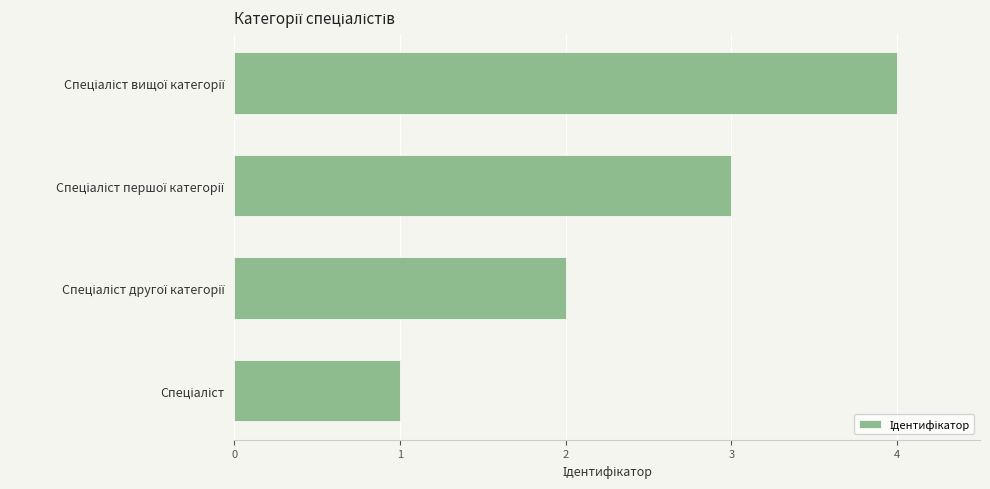

How many values are below 3?

2